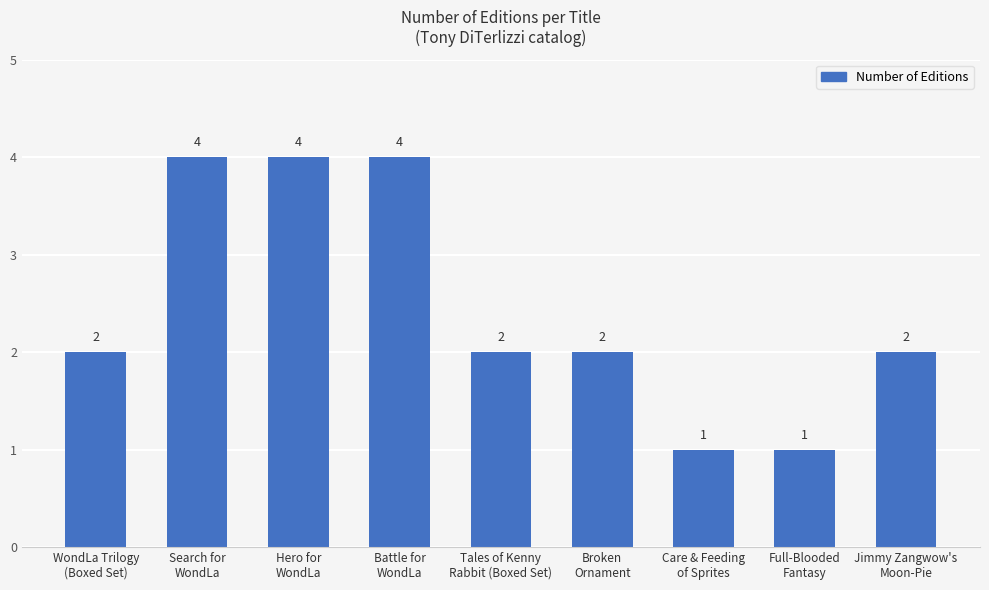

Is it true that the value at Broken
Ornament is 2?

True